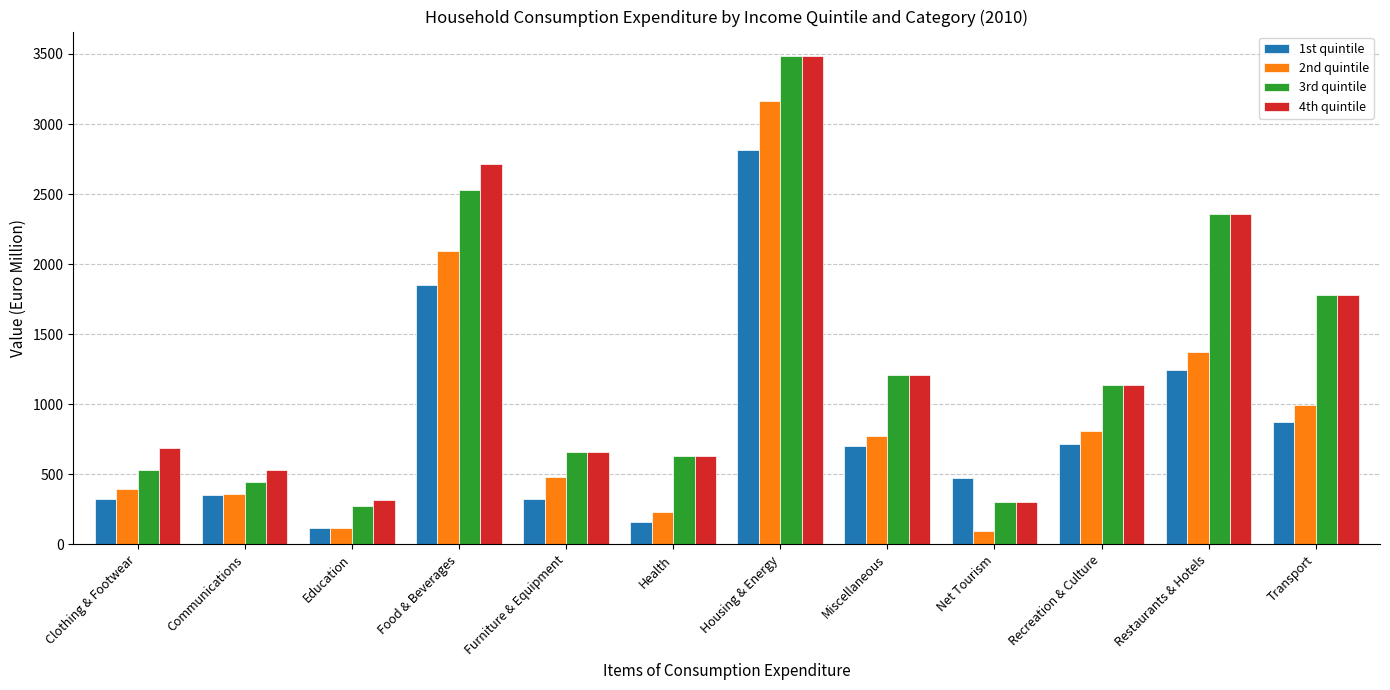

What is the minimum value shown in the chart?

96.4